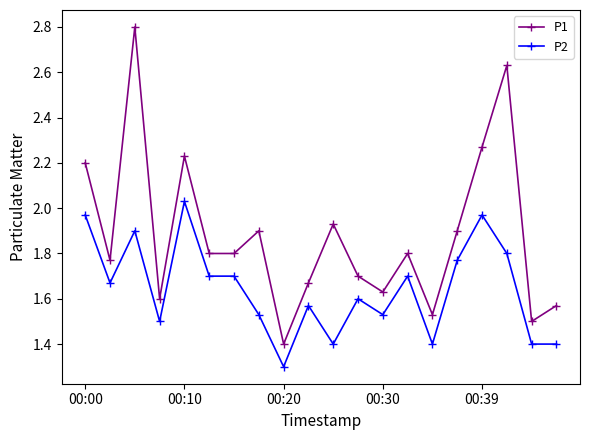

How many interior local peaks does the P1 series have?

6